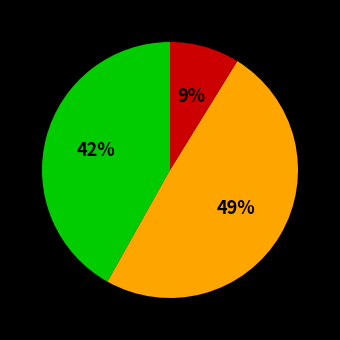

Is there a majority slice in this chart?

No